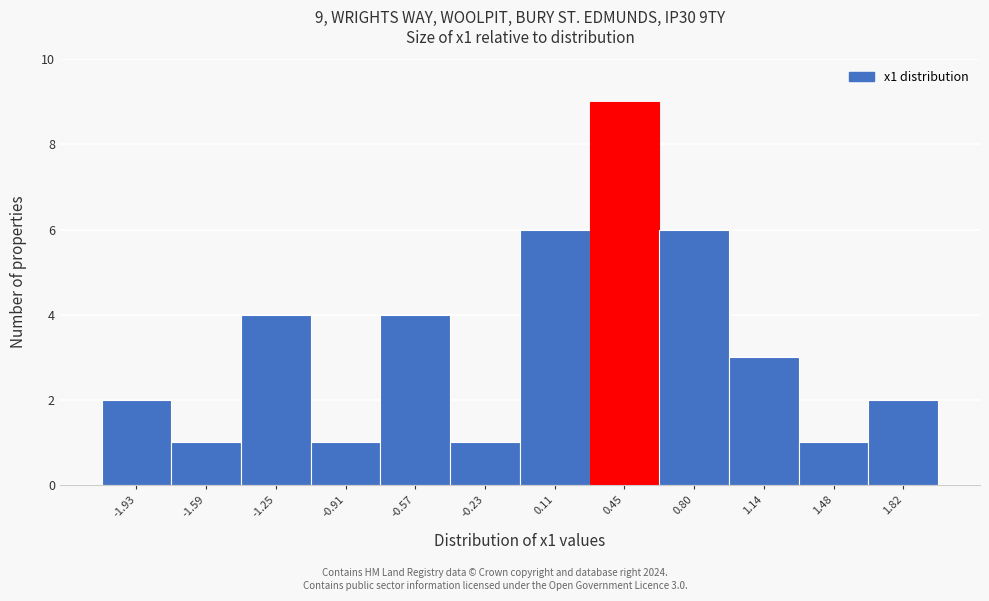

Reading right to left, extract all data points from this chart.

2	1	3	6	9	6	1	4	1	4	1	2